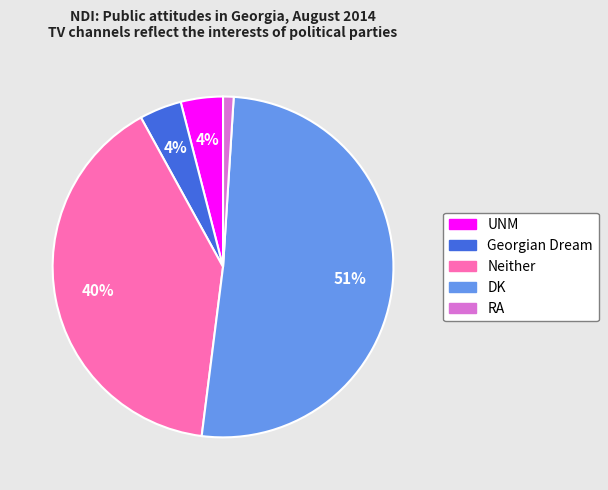

What is the smallest slice in the pie chart?

RA